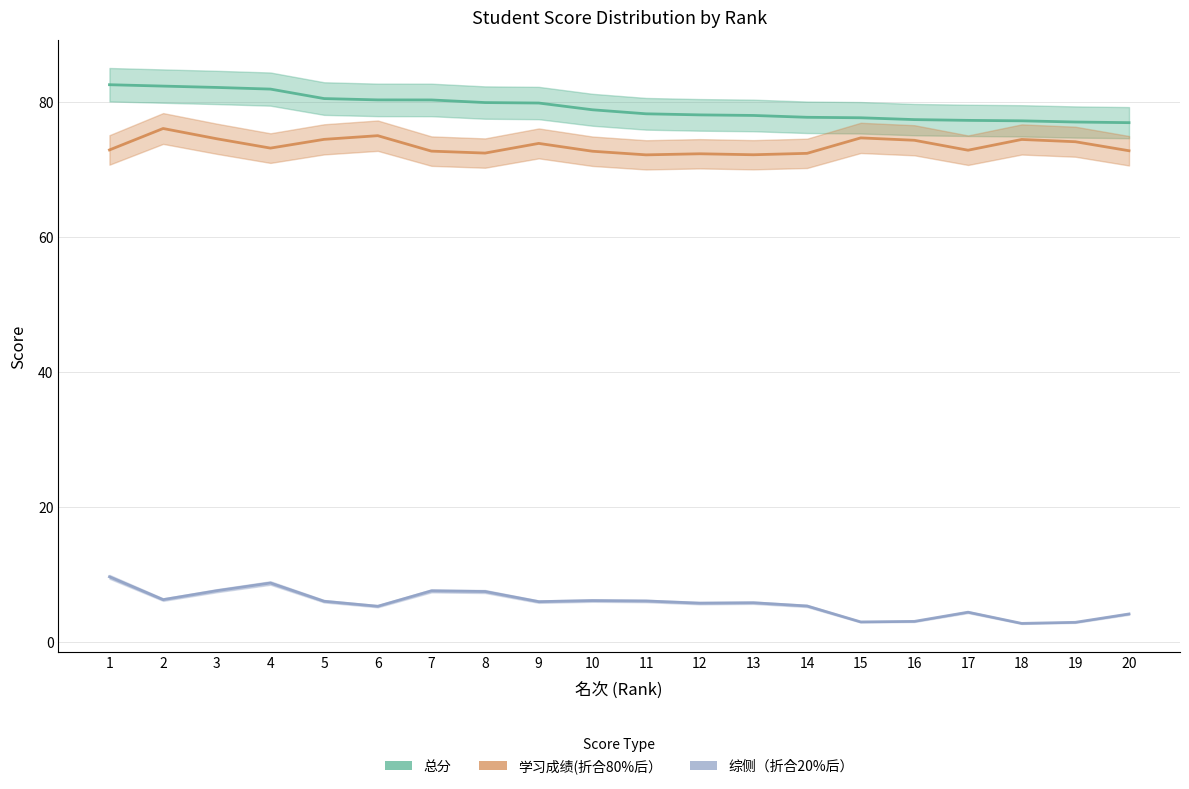

How many data points in 学习成绩(折合80%后） are above 73?

10